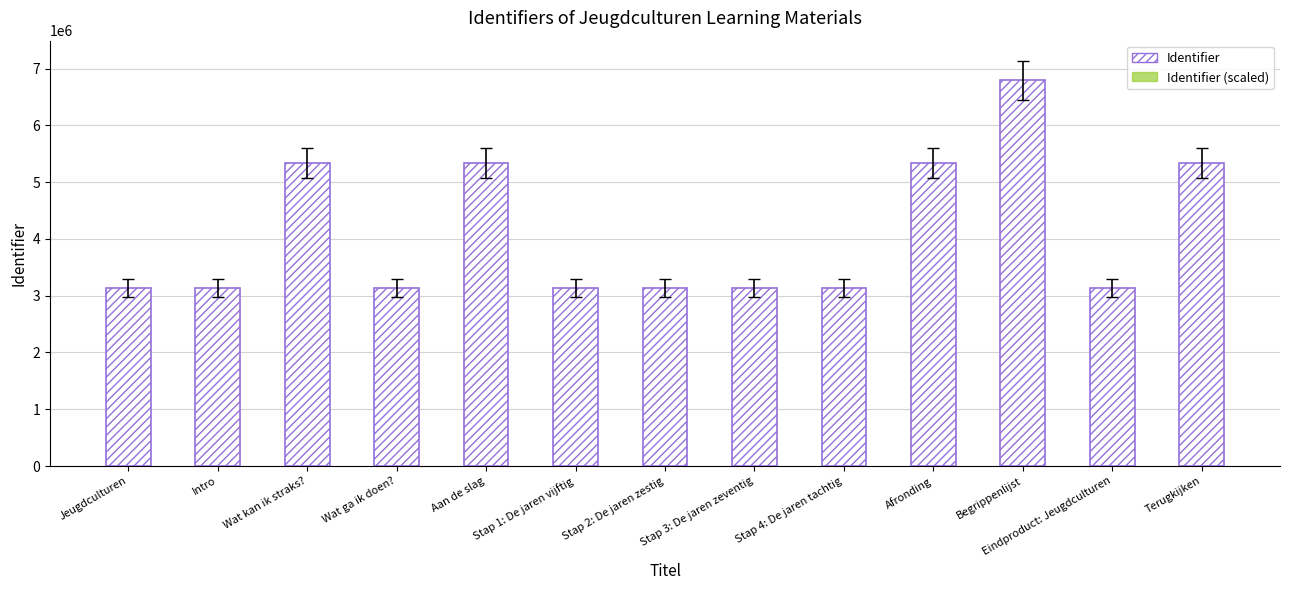

List the series in order of their overall mean, highest first.

Identifier, Identifier (scaled)